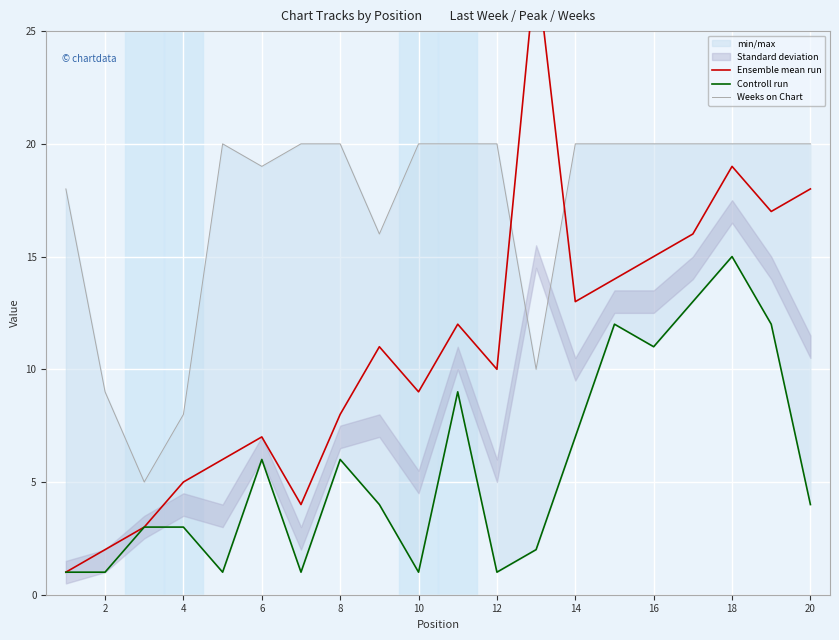

What is the value of the Weeks on Chart point at the 7th from the left?

20